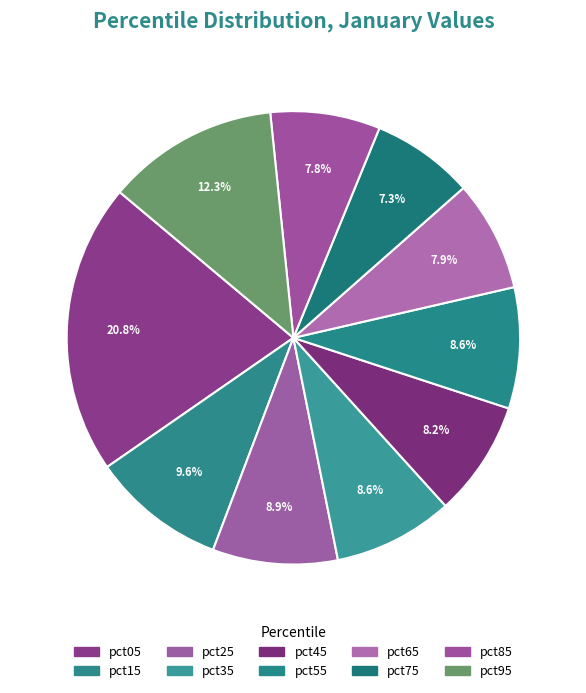

How many segments does this pie chart have?

10